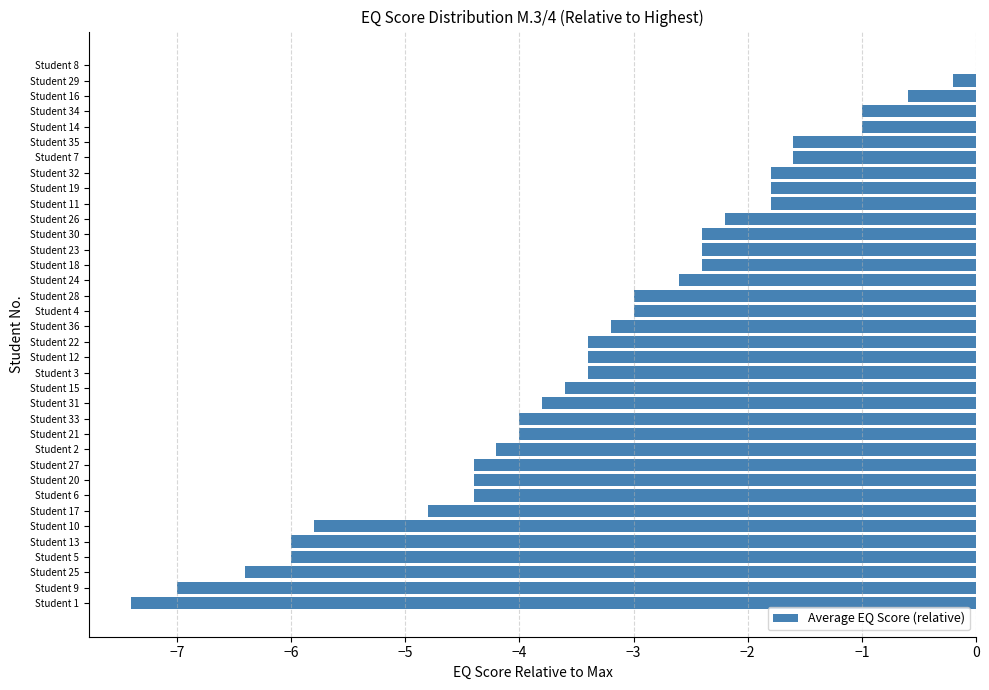

What is the sum of all values?

-119.0